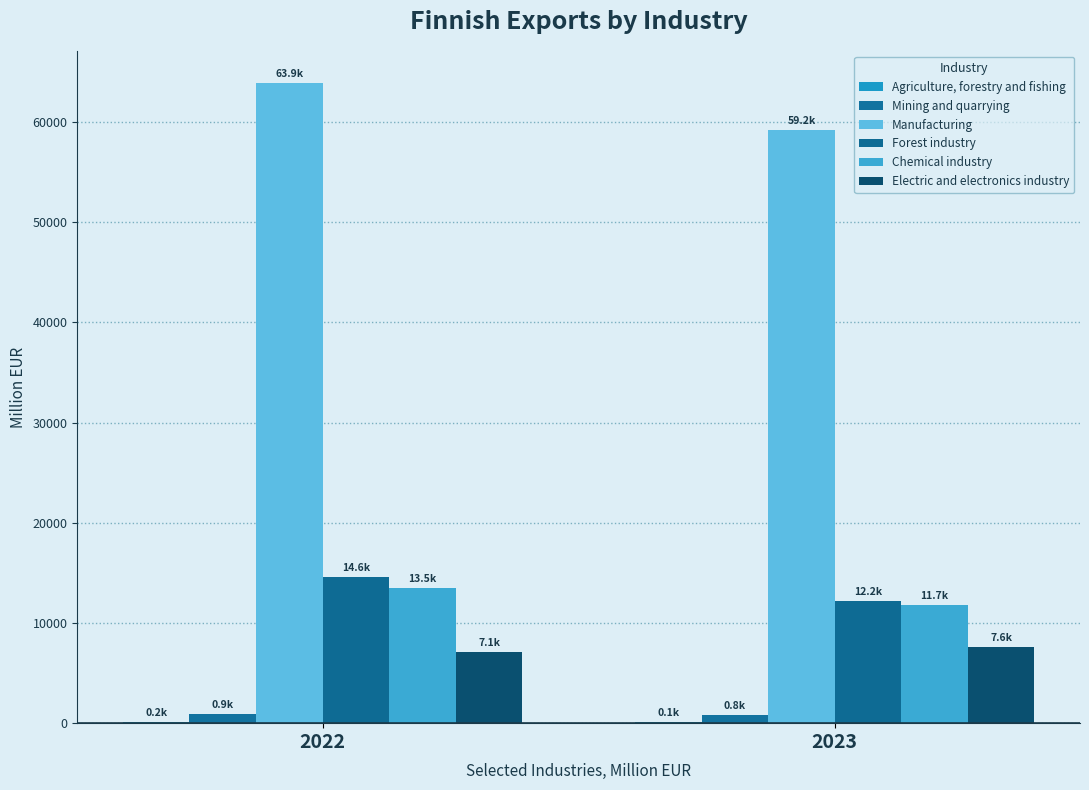

Between 2022 and 2023, which series saw the biggest shift?

Manufacturing